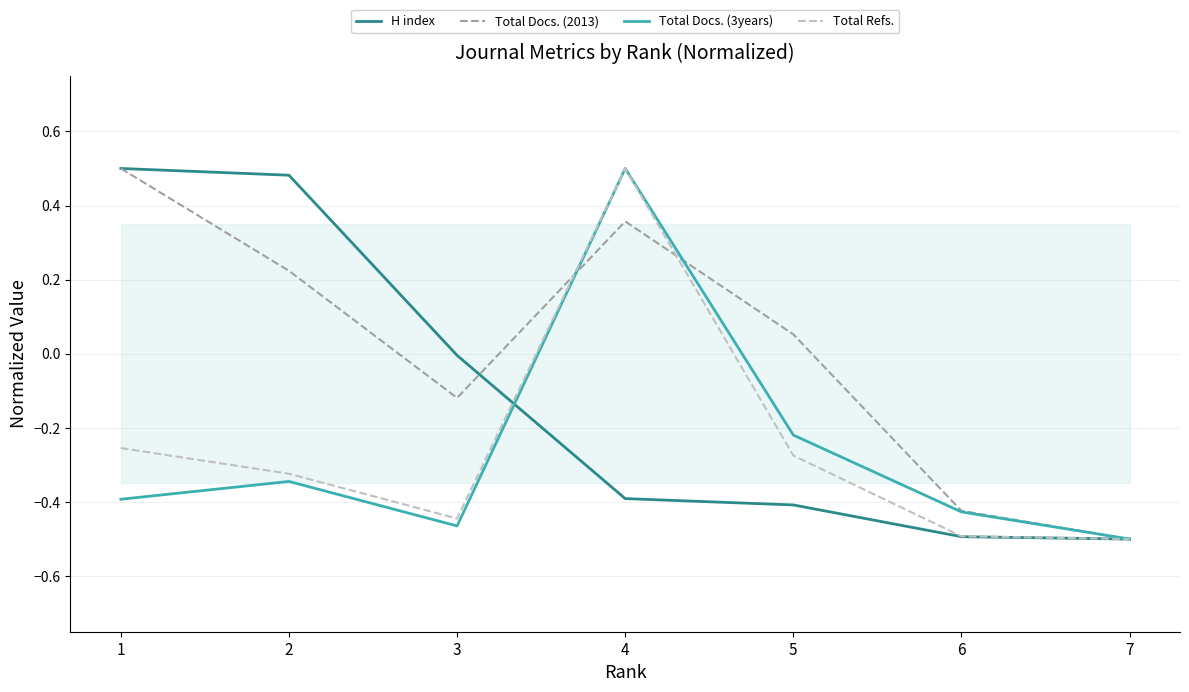

What is the value of the Total Docs. (3years) point at the 2nd from the left?

-0.3